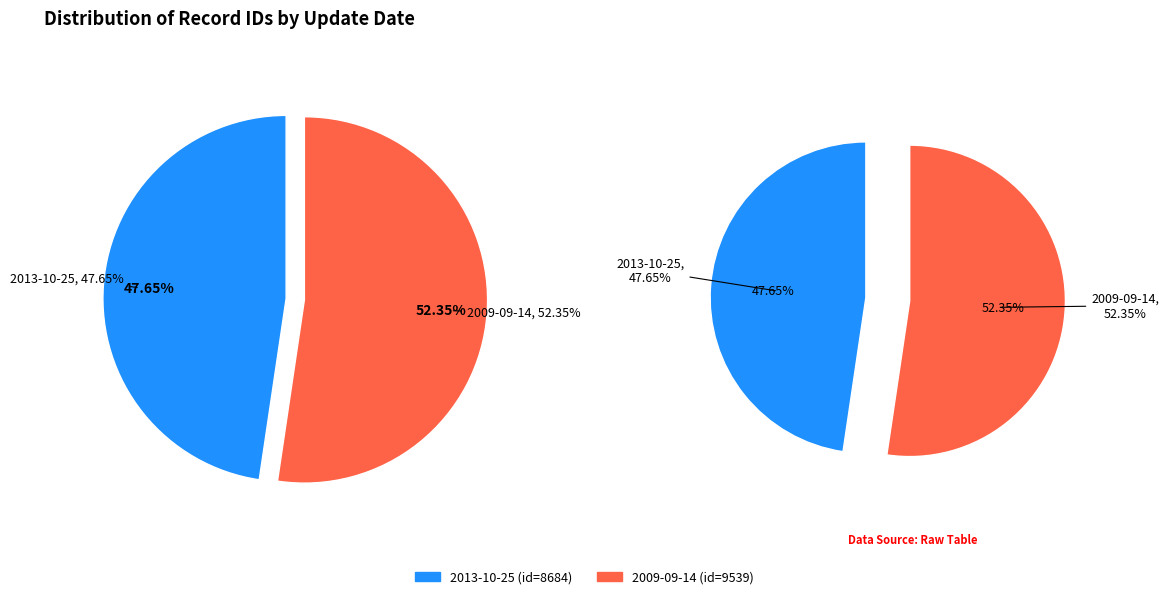

Count the number of slices in the pie.

2